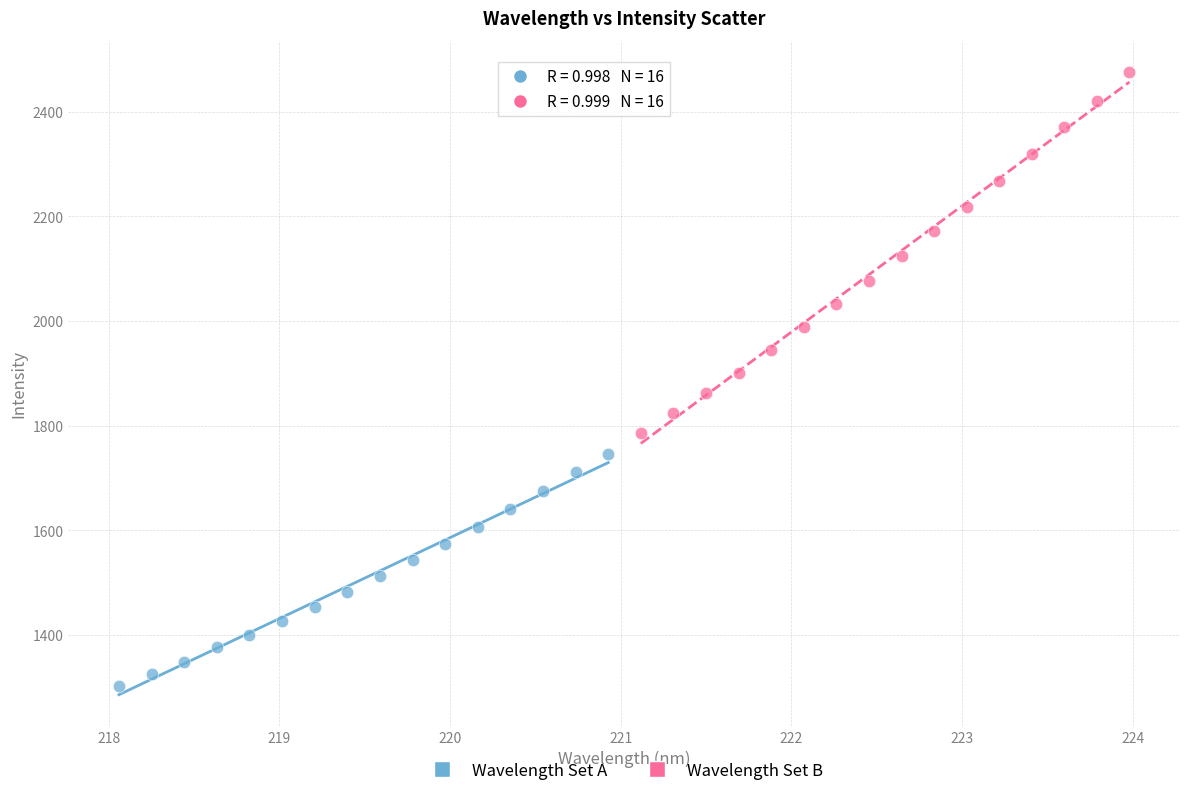

Which series reaches the maximum Y coordinate?

Wavelength Set B